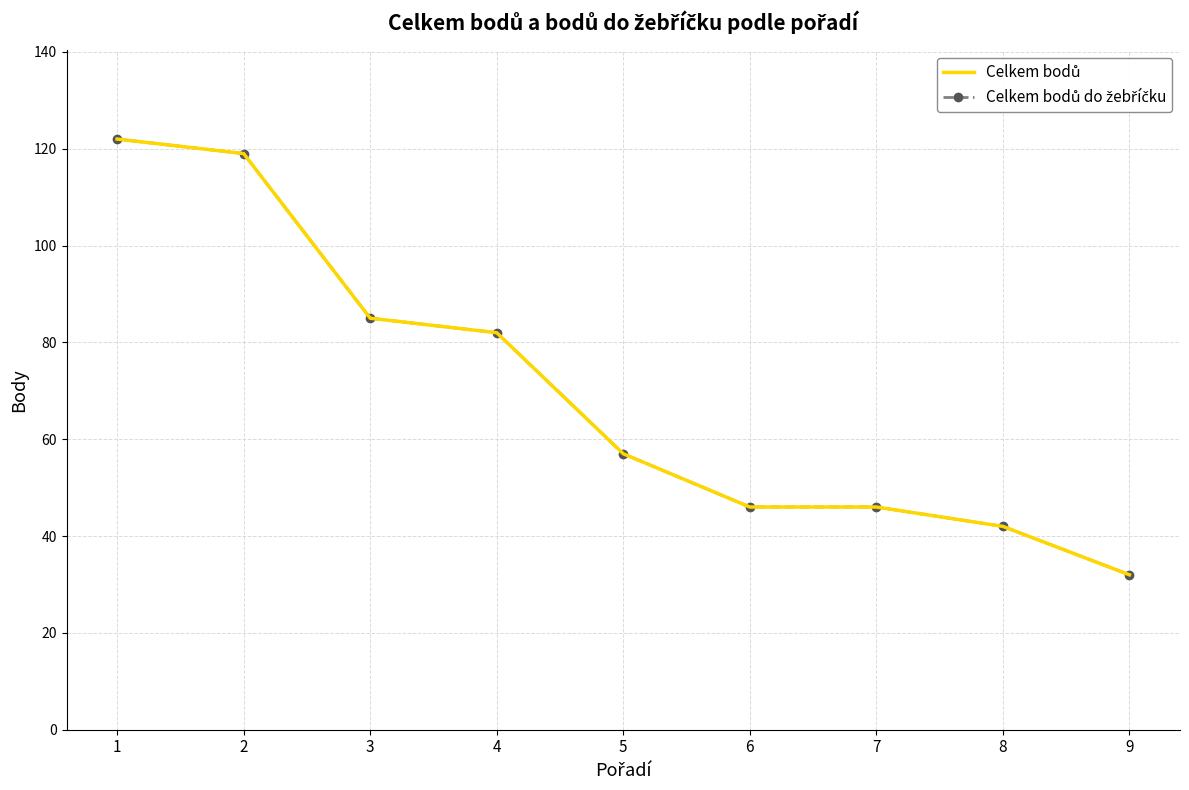

At how many categories does at least one series exceed 86?

2